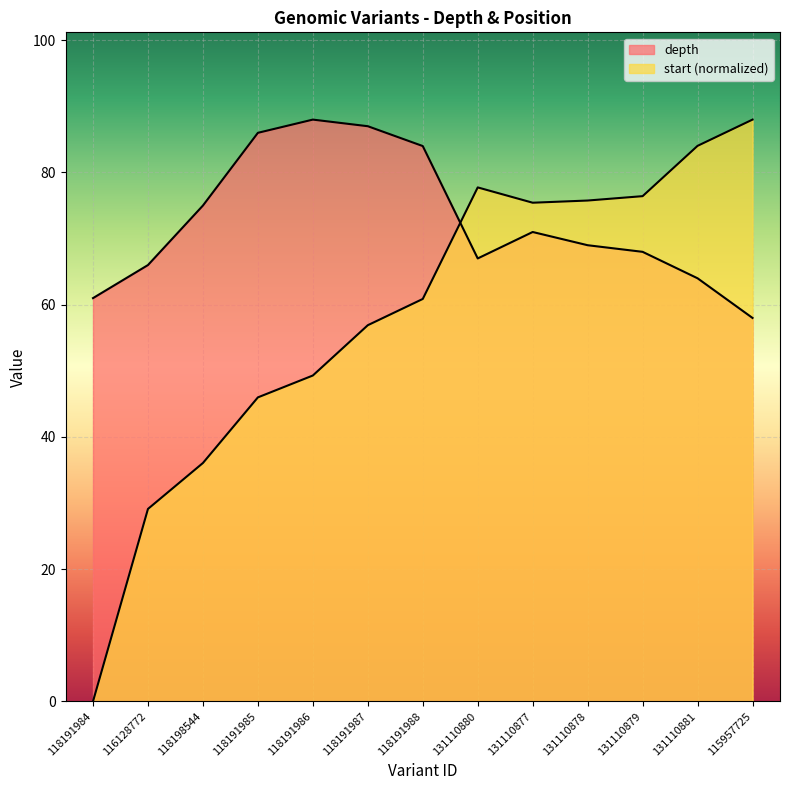

Between which two adjacent categories do depth and start first intersect?

118191988 and 131110880